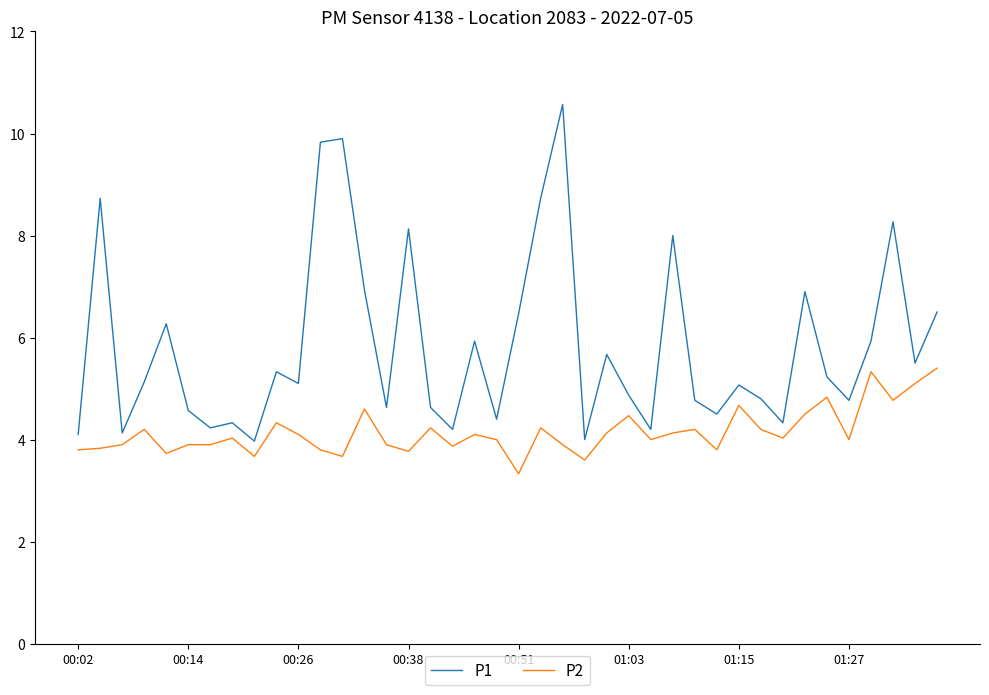

Rank the series by their average value, from lowest to highest.

P2, P1